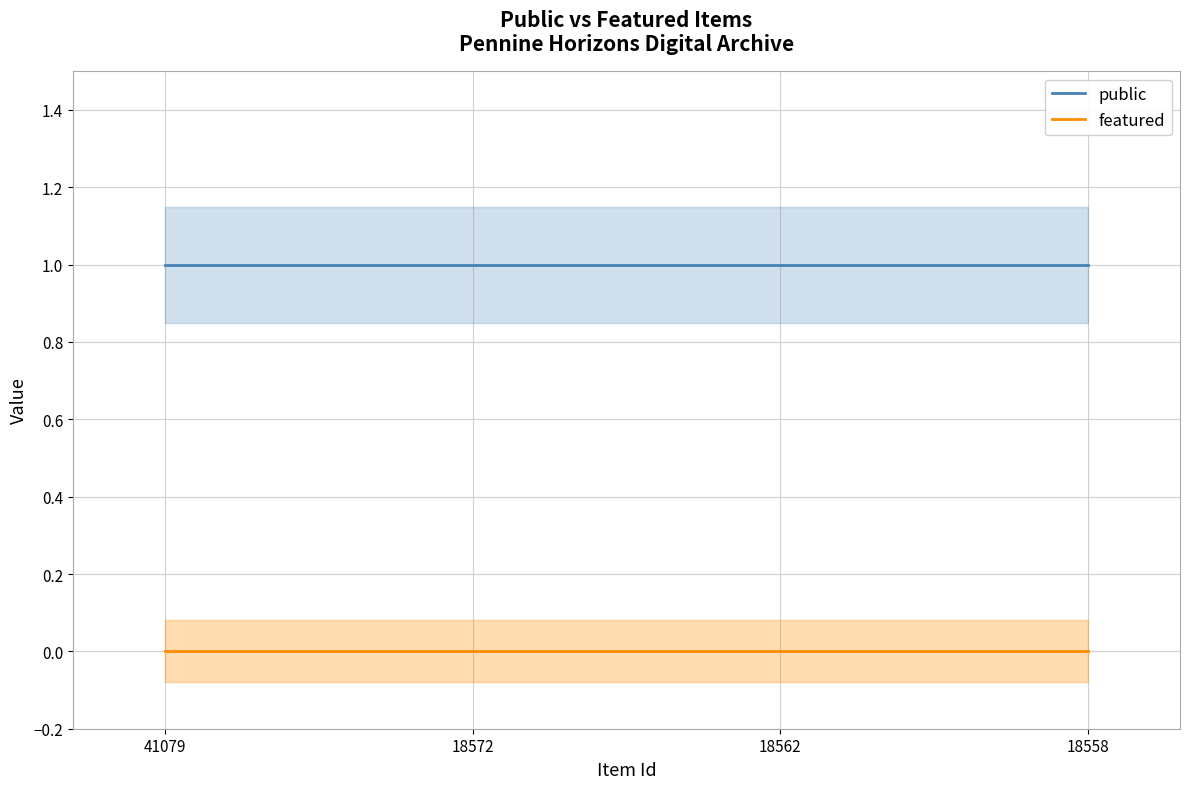

The value of public at 18562 is 0. True or false?

False